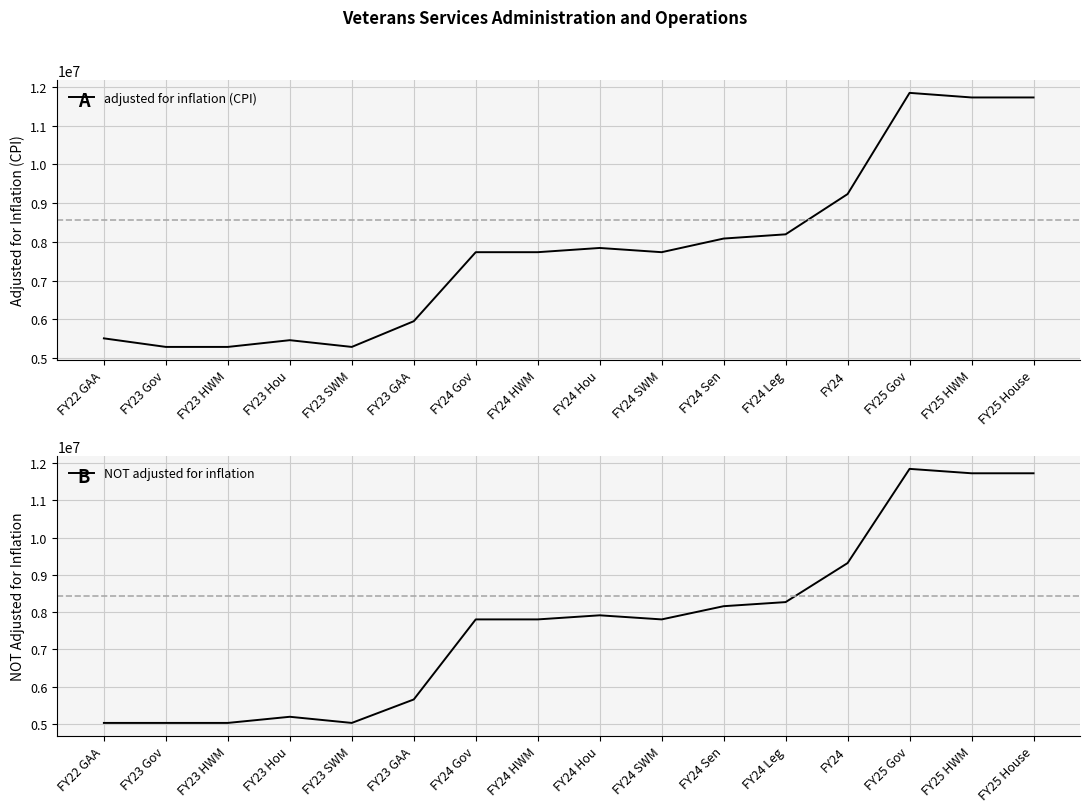

At which label does NOT adjusted for inflation first exceed 7803565?

FY24 Hou